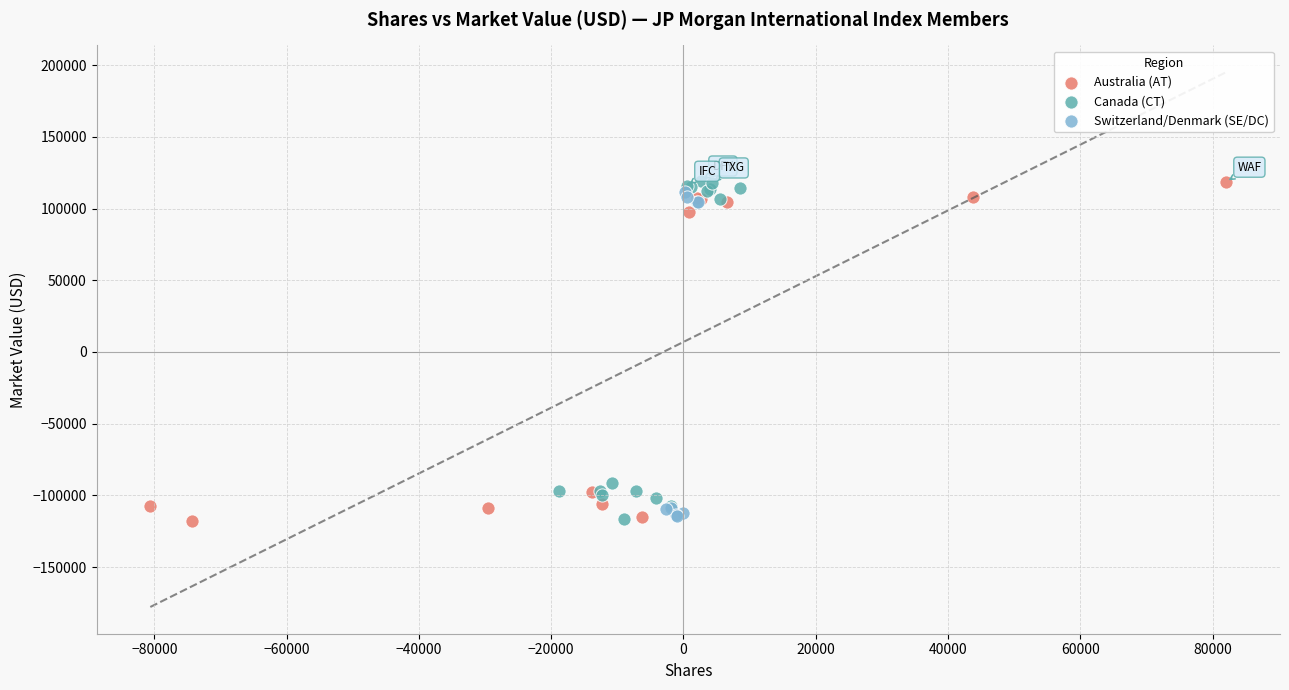

What are all the series names shown in the legend?

Australia (AT), Canada (CT), Switzerland/Denmark (SE/DC)